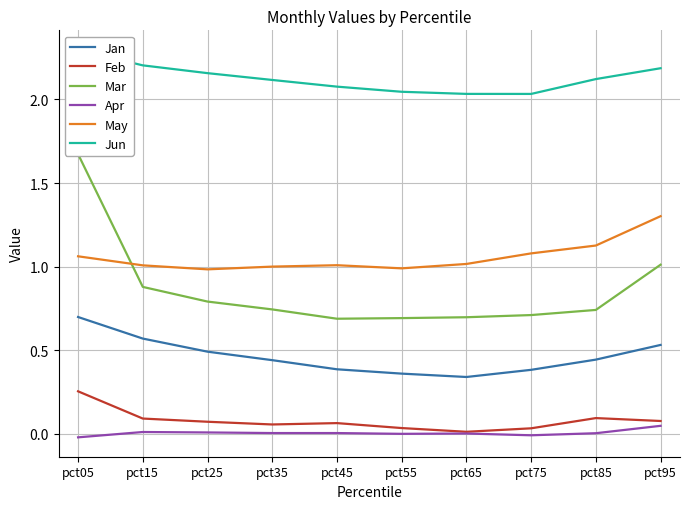

What is the value of the Feb point at the 3rd from the left?

0.1